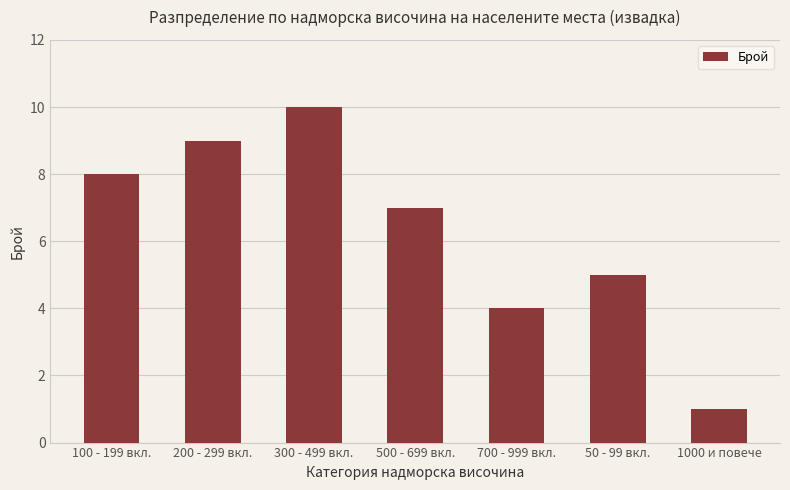

What is the label of the 5th bar from the left?

700 - 999 вкл.